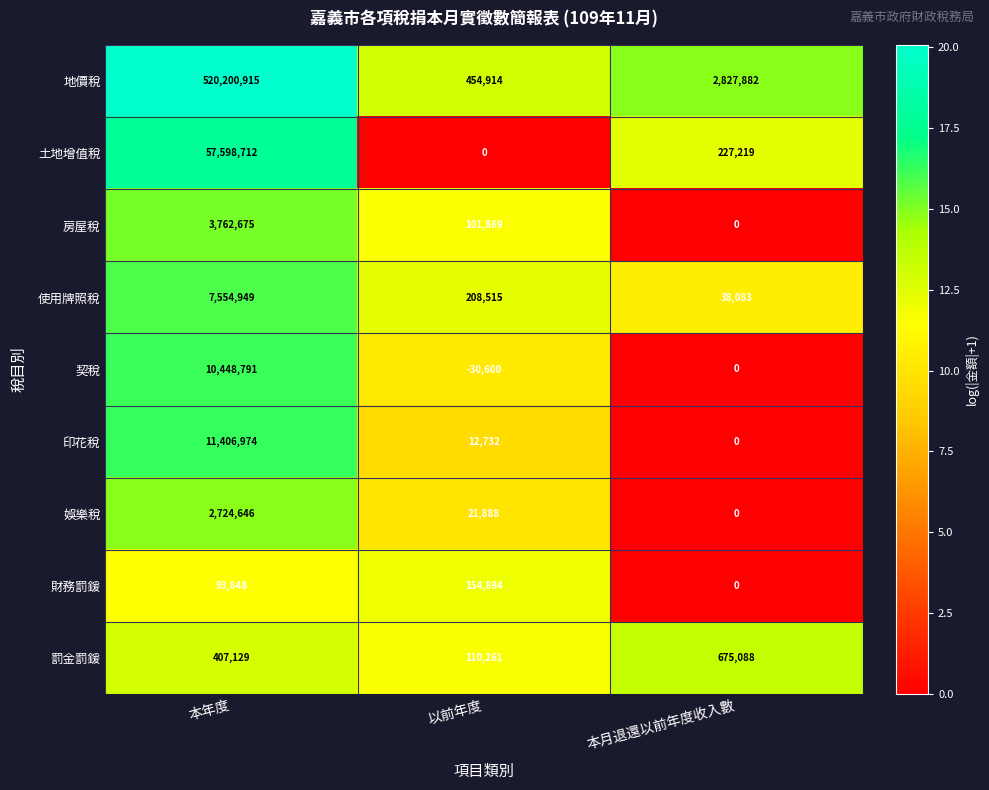

The 罰金罰鍰 series shows 264179 at 本年度. True or false?

False